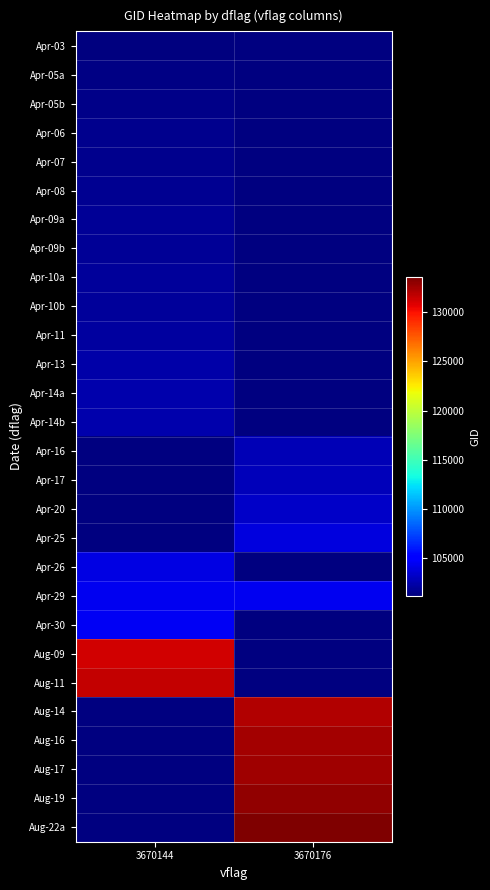

The value of Apr-09a at 3670144 is 25969.5. True or false?

False